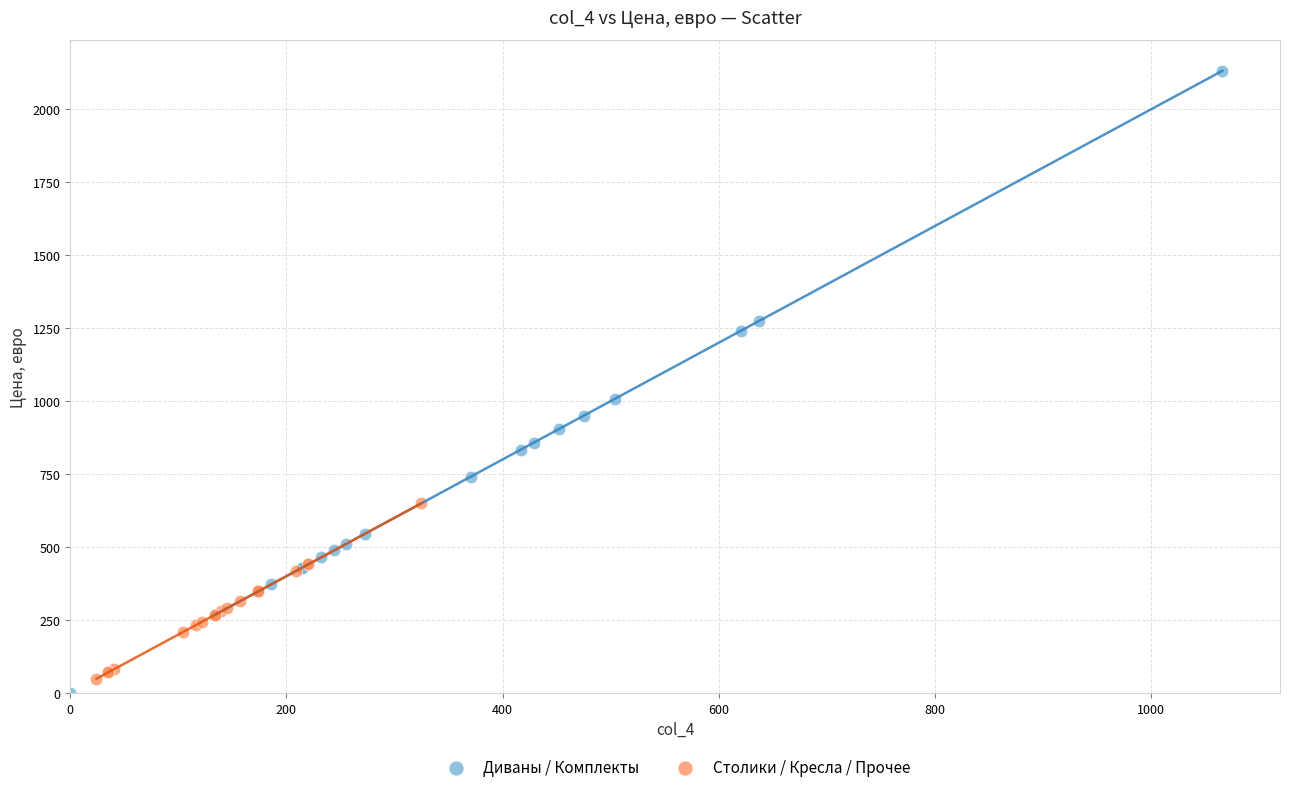

Which series has the largest Y range (max minus min)?

Диваны / Комплекты